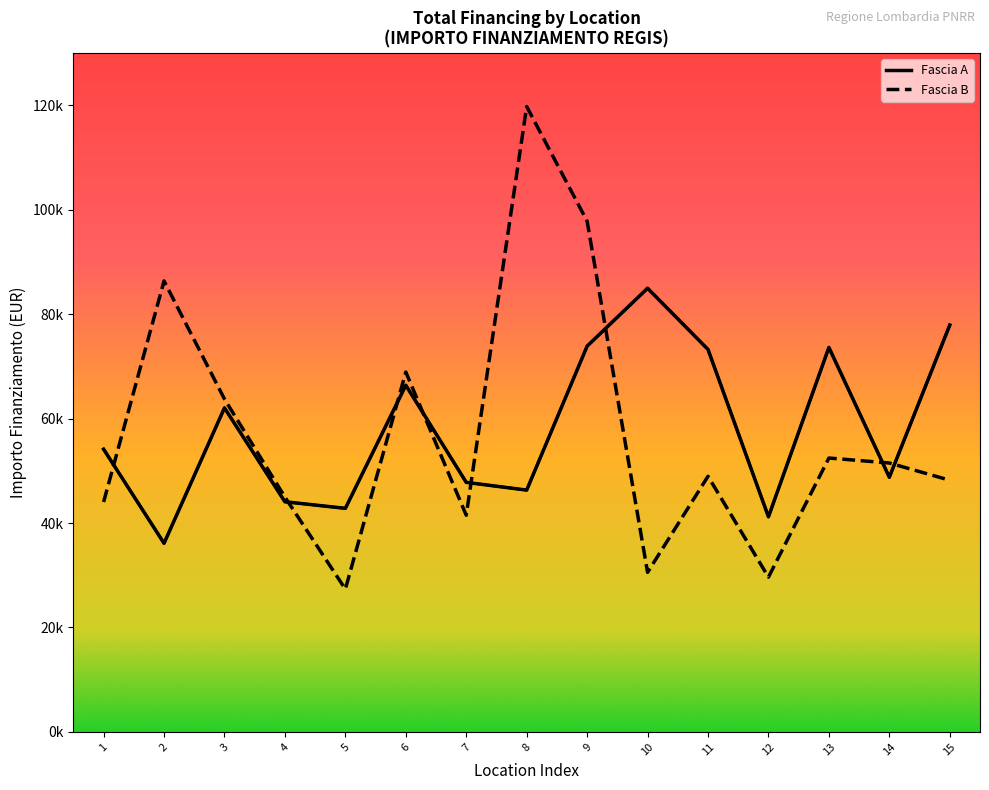

List the series in order of their peak value, highest first.

Fascia B, Fascia A